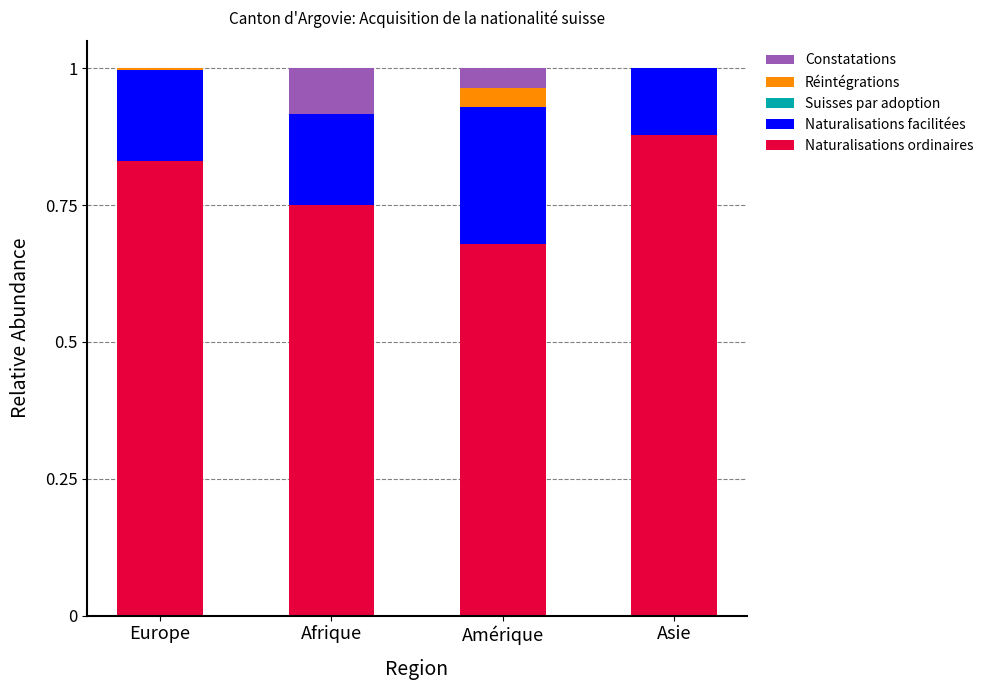

How many categories are shown in the chart?

4